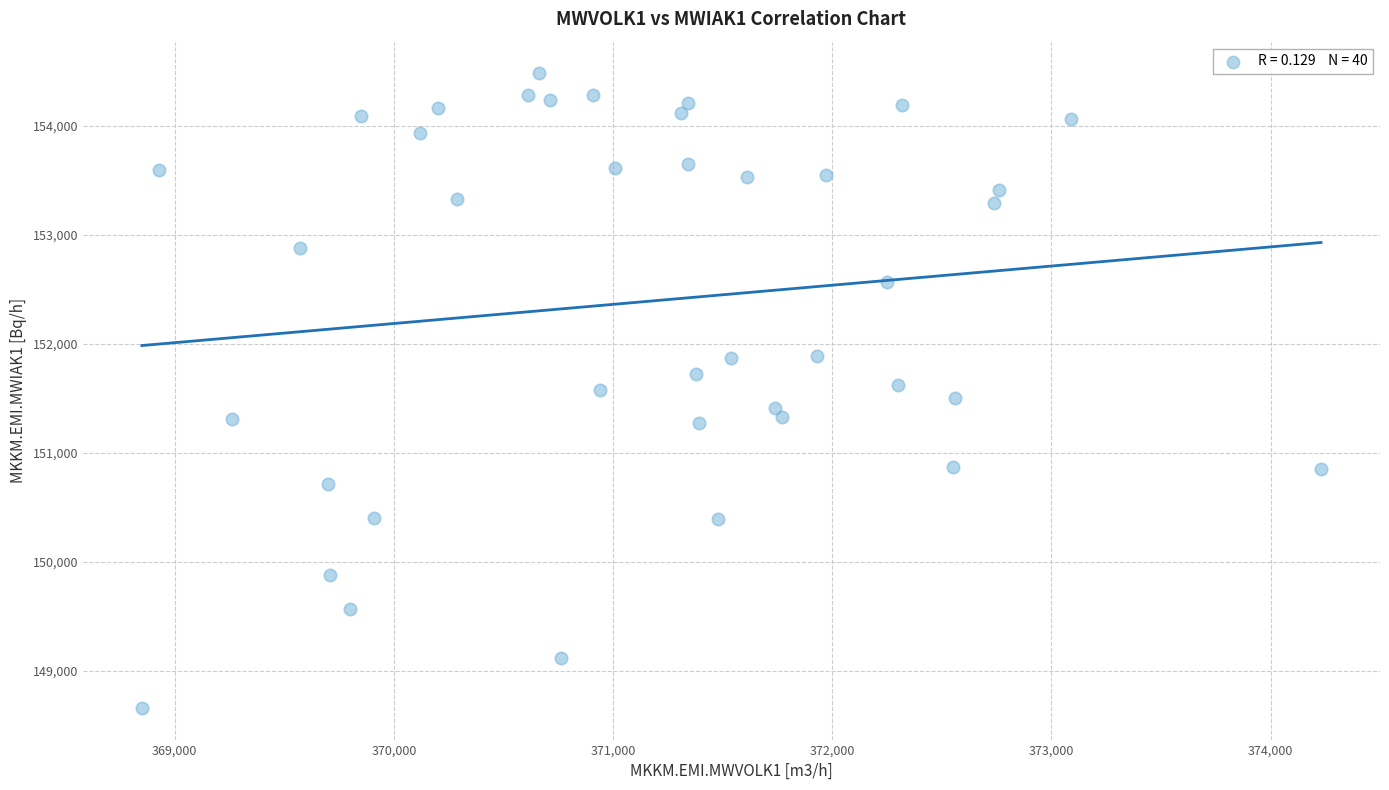

What is the range of Y values (max minus min)?

5820